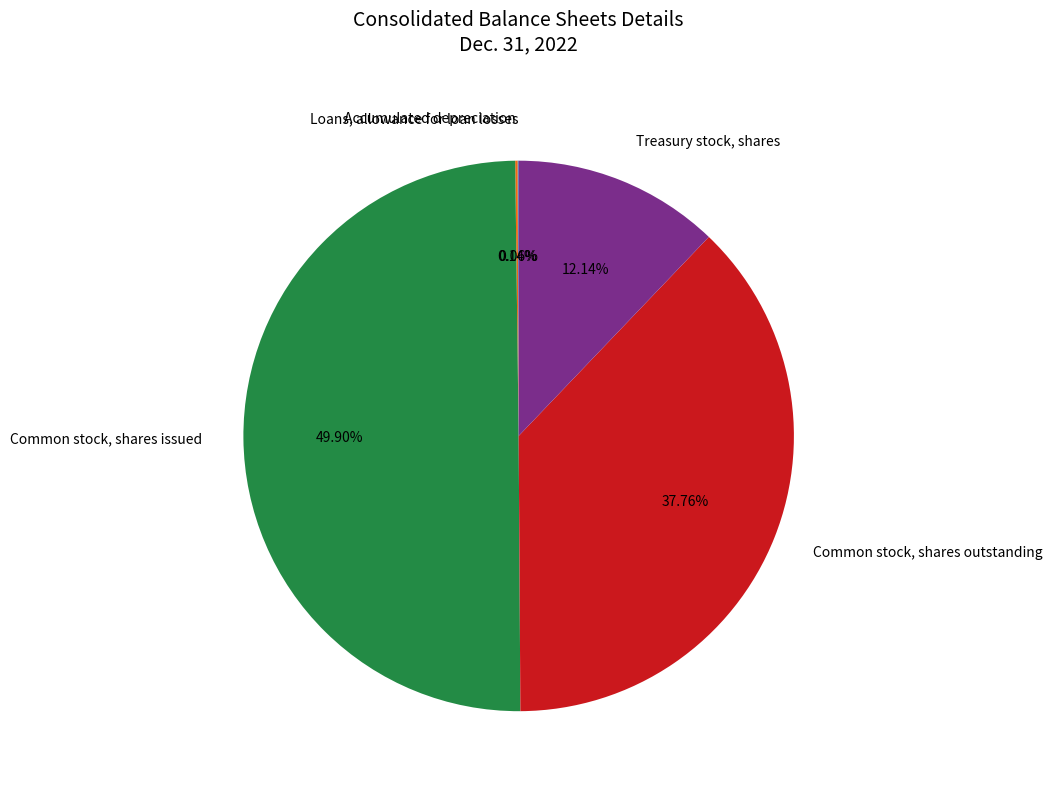

Is it true that Common stock, shares issued is 50% of the pie?

True